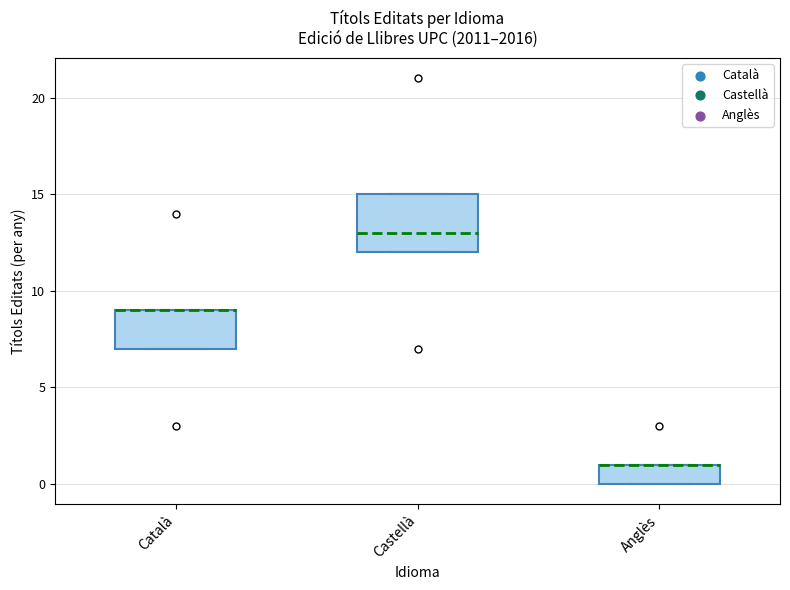

Which box is the tallest, from its lower edge to its upper edge?

Castellà